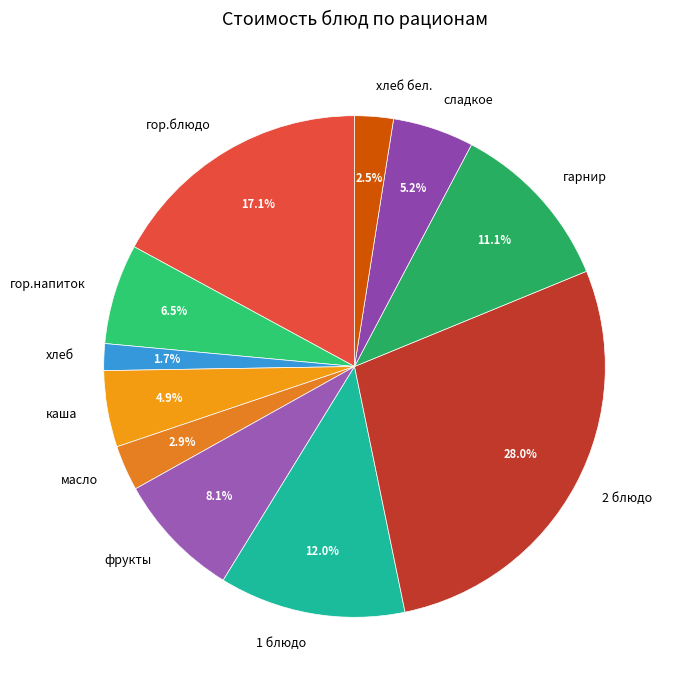

What portion of the pie excludes 2 блюдо?

72.0%